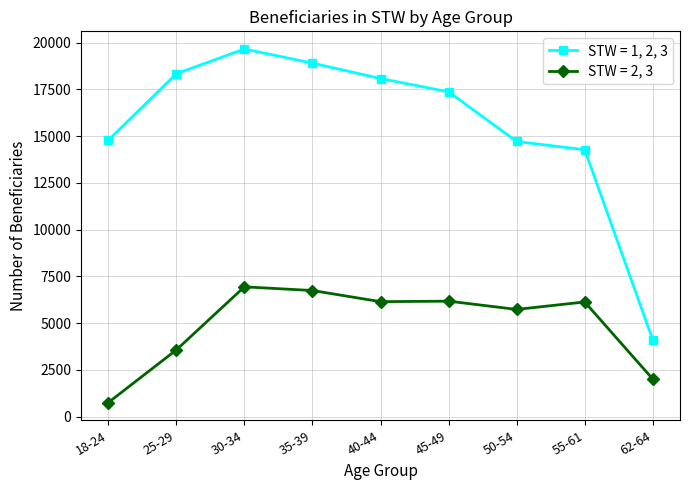

At which category does STW = 1, 2, 3 reach its first local peak?

30-34